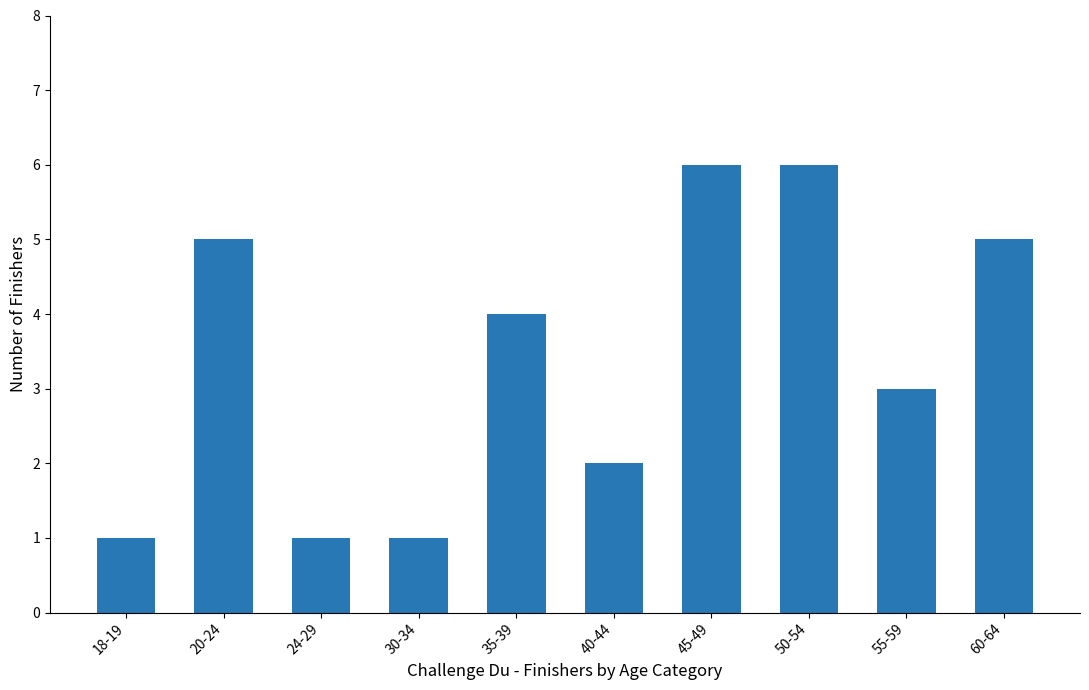

Where is the data nearest to the value 3?

55-59